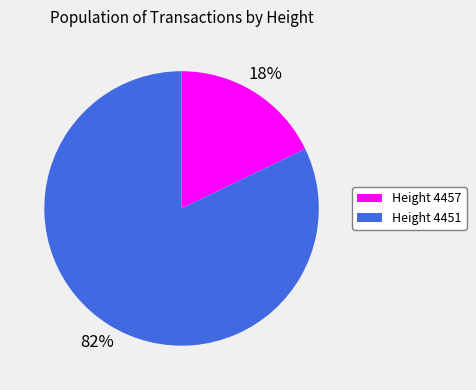

Count the number of slices in the pie.

2